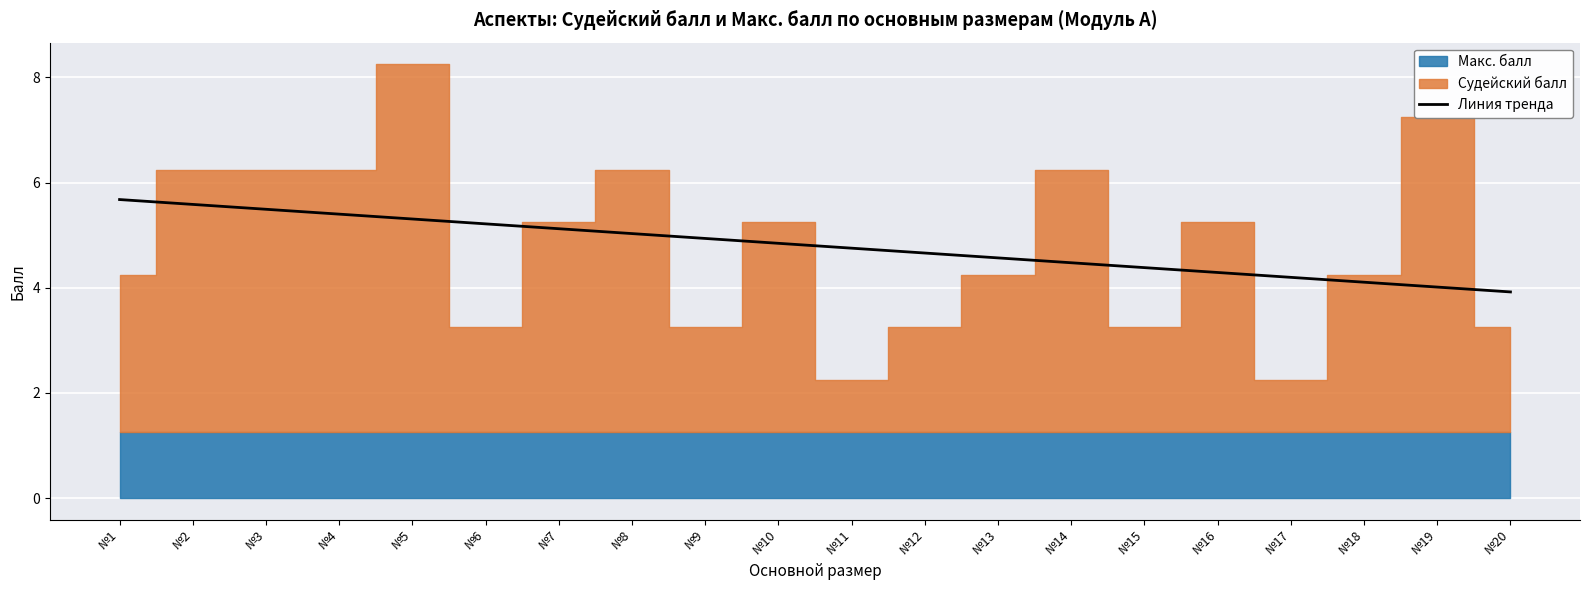

Approximately how many times larger is the value at №18 compared to №2?

0.7